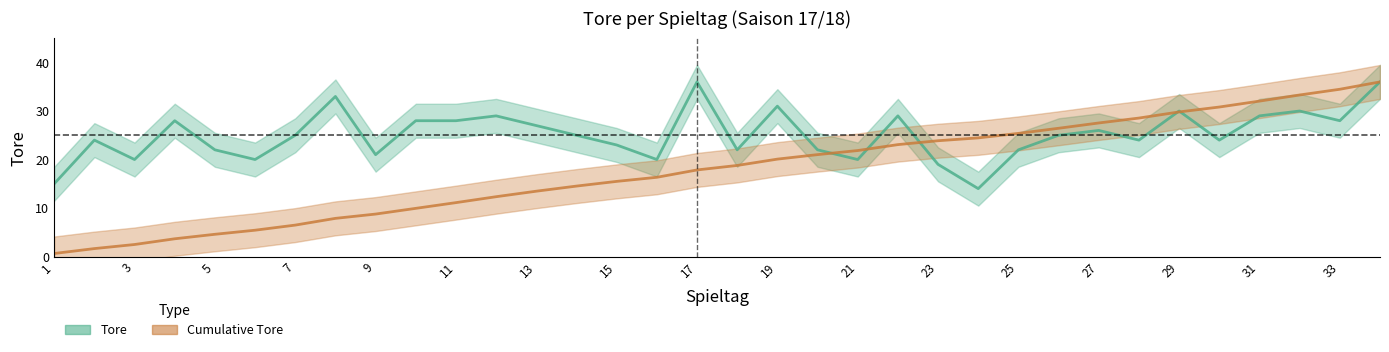

True or false: Tore has more than 1 interior local peaks.

True